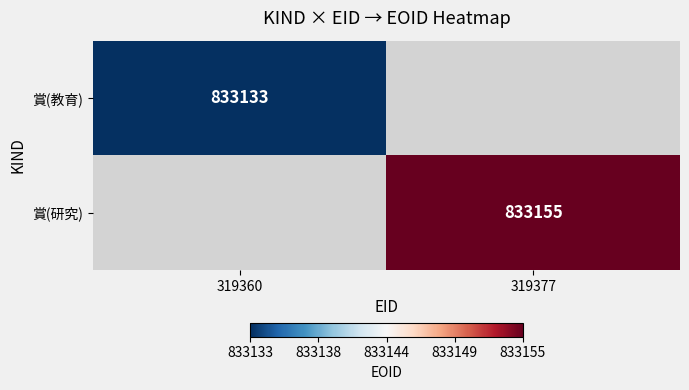

Is it true that 賞(教育) equals 833133 at 319360?

True